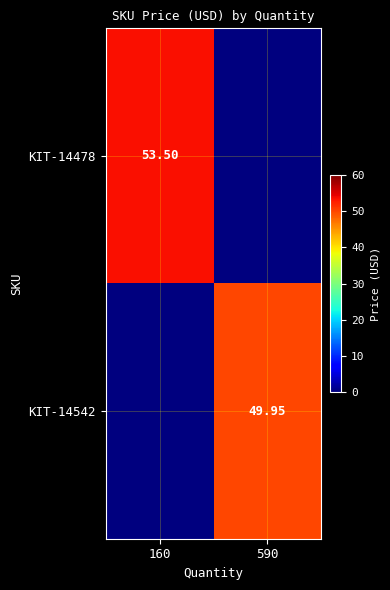

At which label is KIT-14478 closest to 26?

590